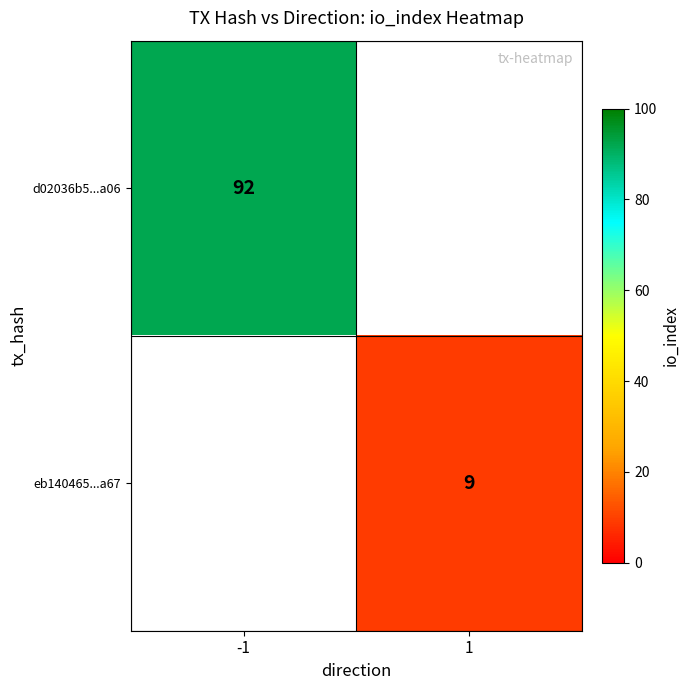

Is the value of eb140465...a67 at 1 greater than the value of d02036b5...a06 at -1?

No